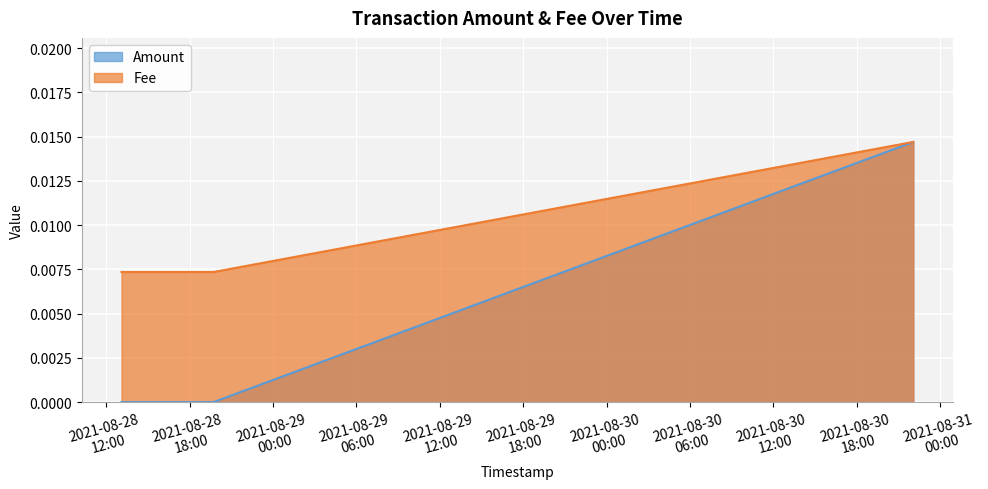

At which label does Fee reach its peak?

2021-08-30 22:03:35